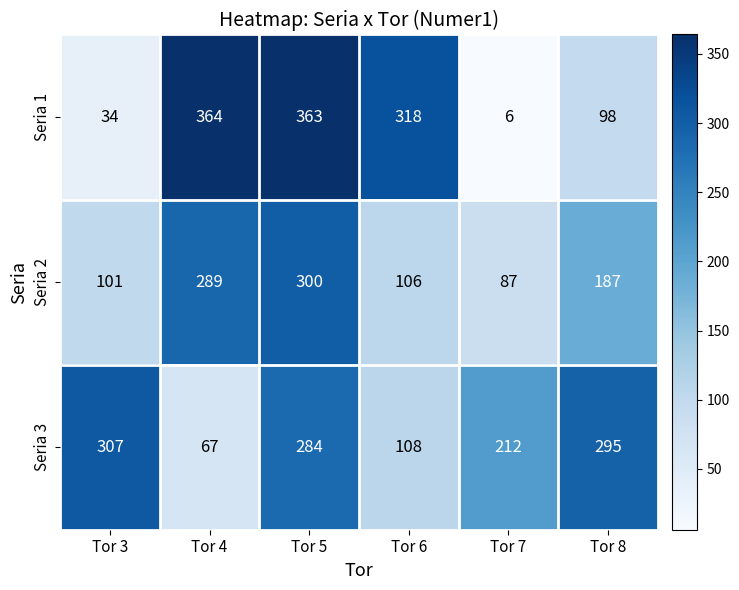

True or false: Seria 1 has a value of 58 at Tor 8.

False